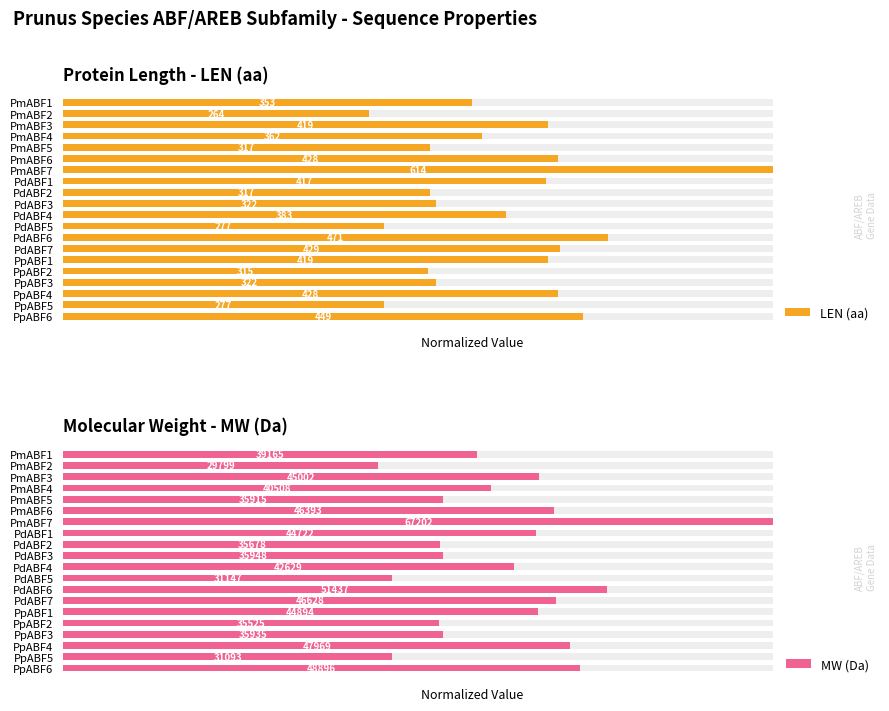

Reading right to left, what are all the values shown in this chart?

LEN (aa): 0.7	0.5	0.7	0.5	0.5	0.7	0.7	0.8	0.5	0.6	0.5	0.5	0.7	1.0	0.7	0.5	0.6	0.7	0.4	0.6
MW (Da): 0.7	0.5	0.7	0.5	0.5	0.7	0.7	0.8	0.5	0.6	0.5	0.5	0.7	1.0	0.7	0.5	0.6	0.7	0.4	0.6